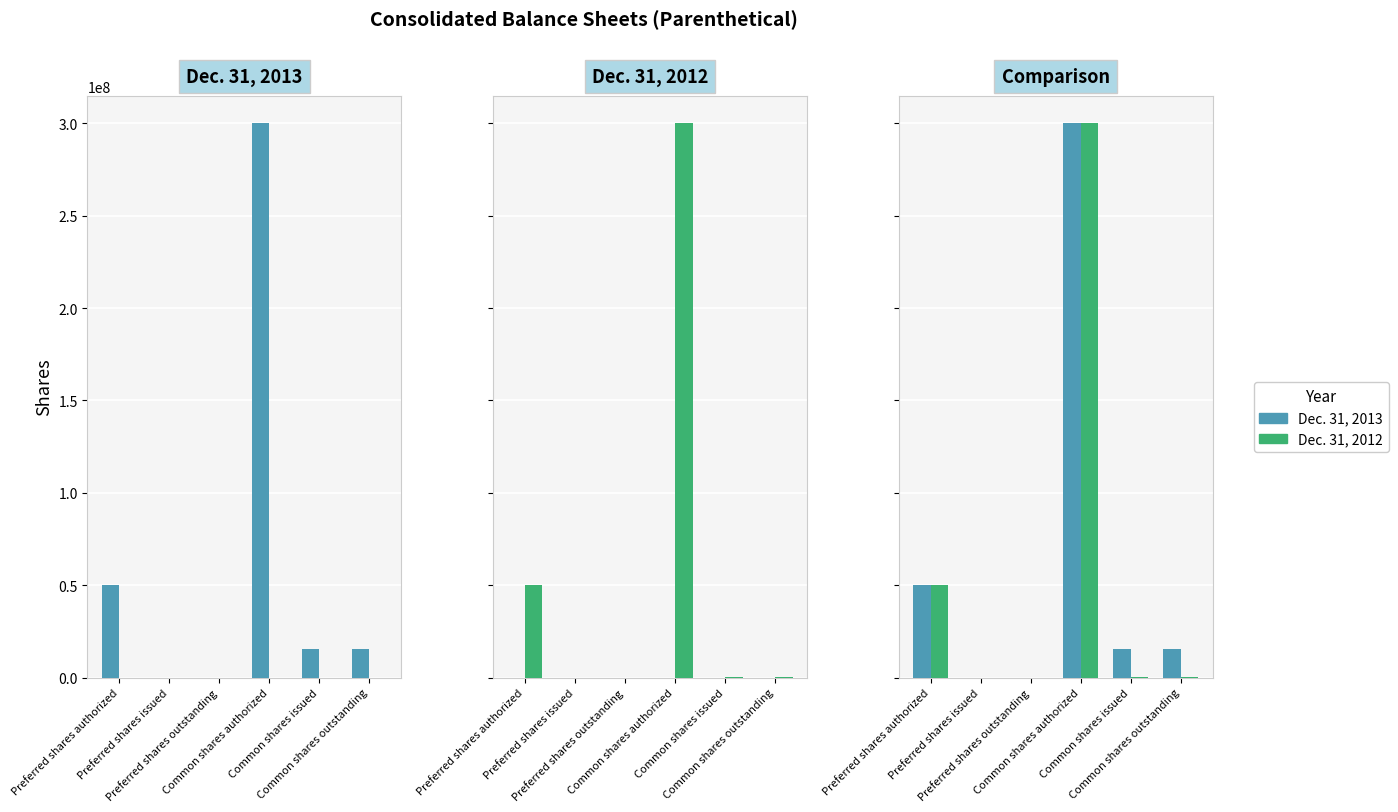

Count the number of categories in the chart.

6